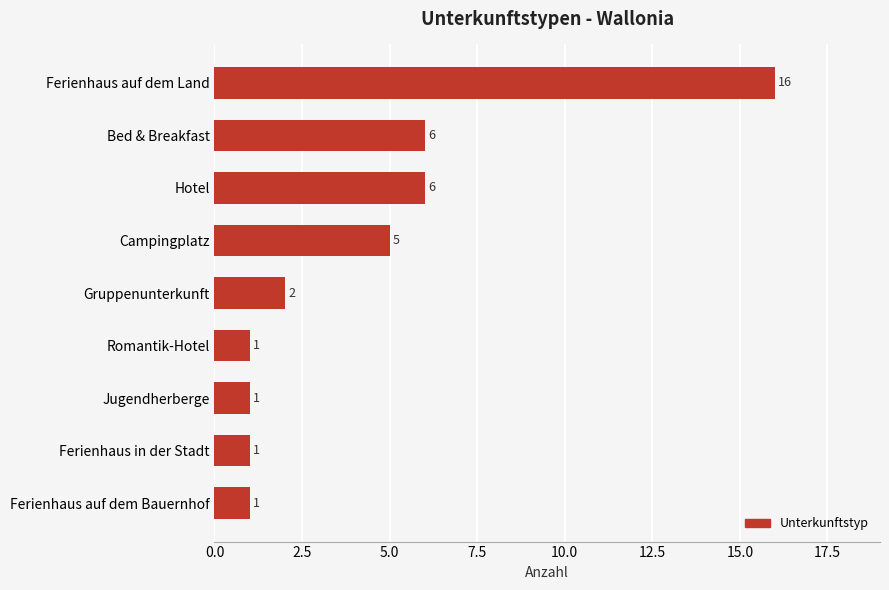

How many values are below 2?

4